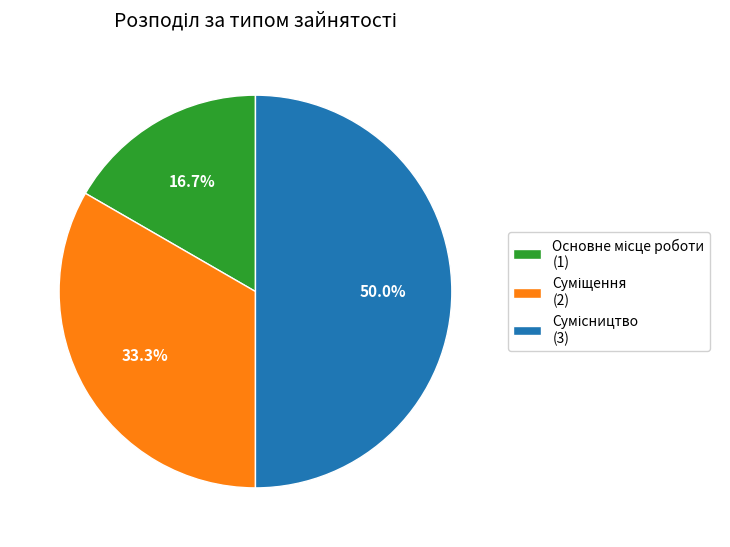

Approximately how many times larger is the value at Сумісництво compared to Основне місце роботи?

3.0